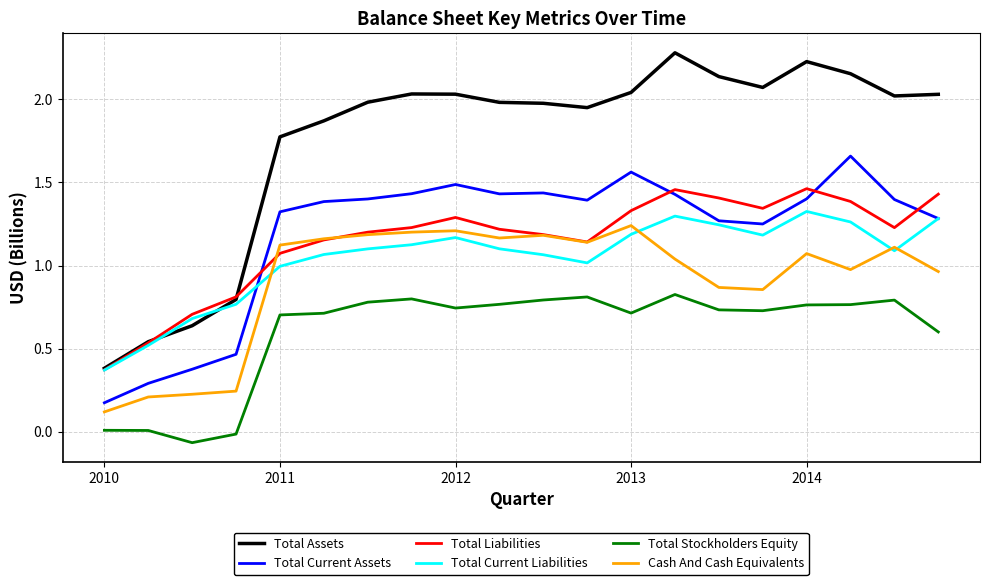

Which series has the largest total across all categories?

Total Assets